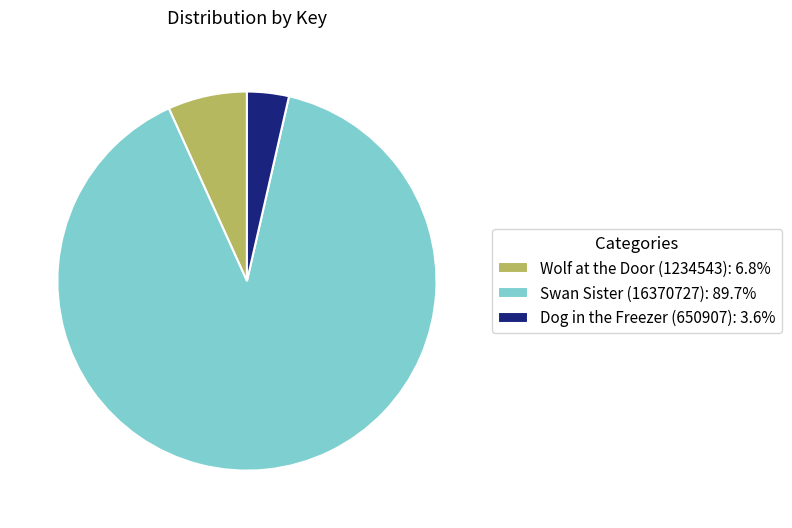

Do Swan Sister (16370727): 89.7% and Wolf at the Door (1234543): 6.8% together represent more than half of the pie?

Yes